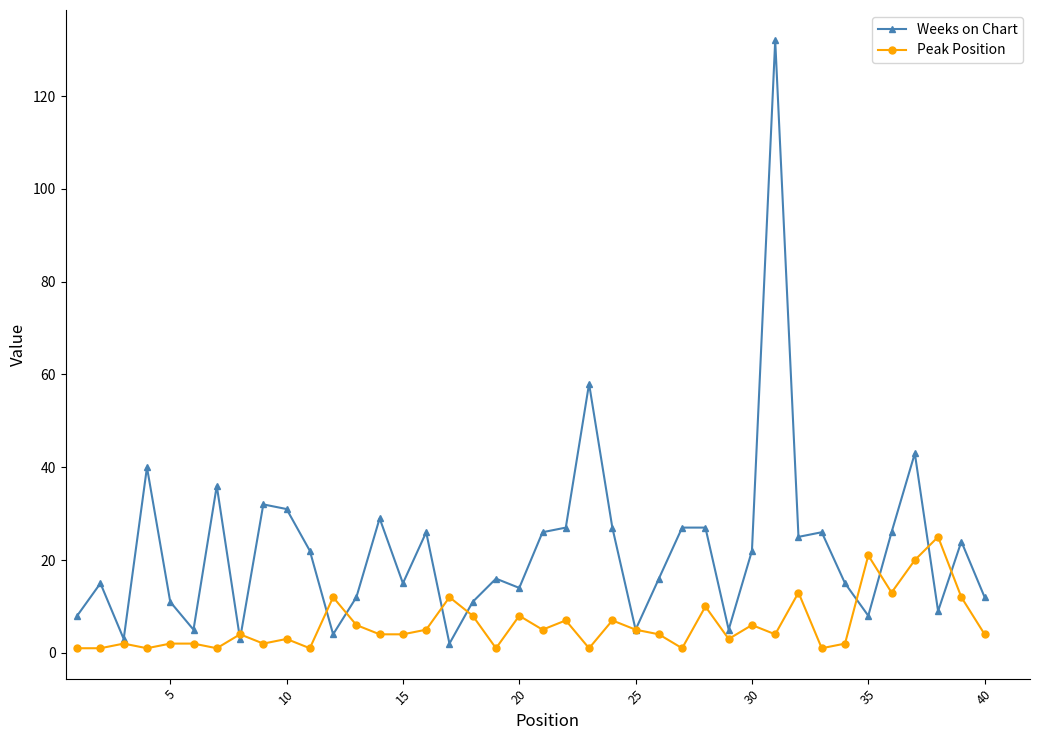

Reading left to right, what are all the values shown in this chart?

Weeks on Chart: 8	15	3	40	11	5	36	3	32	31	22	4	12	29	15	26	2	11	16	14	26	27	58	27	5	16	27	27	5	22	132	25	26	15	8	26	43	9	24	12
Peak Position: 1	1	2	1	2	2	1	4	2	3	1	12	6	4	4	5	12	8	1	8	5	7	1	7	5	4	1	10	3	6	4	13	1	2	21	13	20	25	12	4